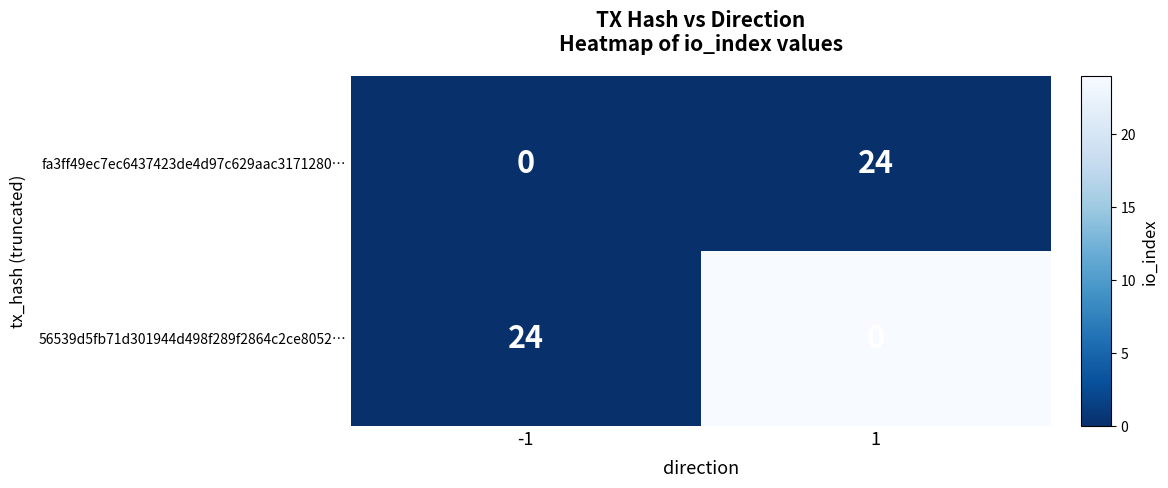

Read the 56539d5fb71d301944d498f289f2864c2ce8052… value at -1.

24